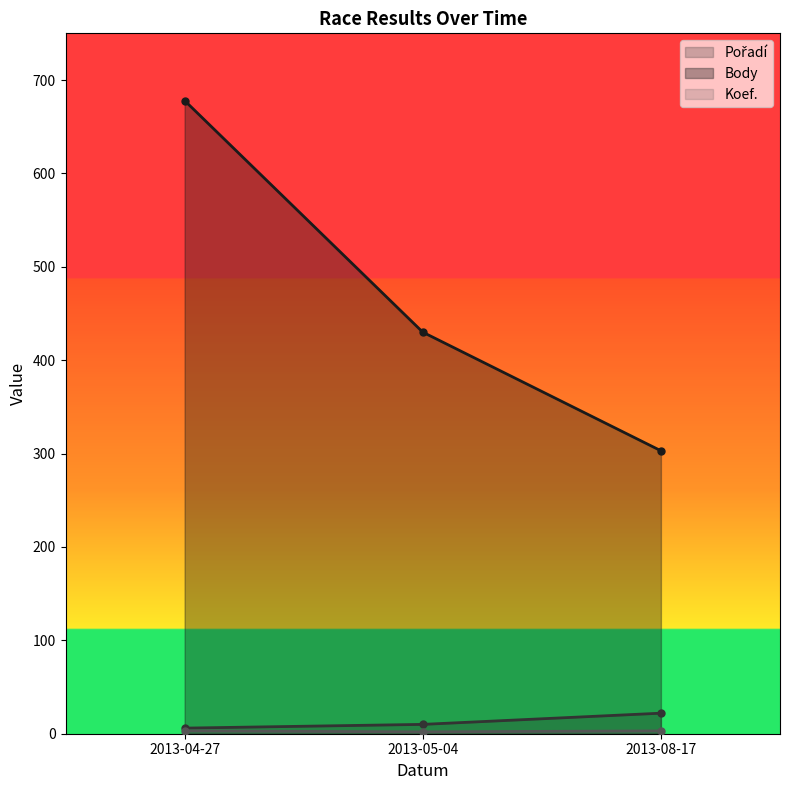

True or false: Body has a value of 303 at 2013-08-17.

True